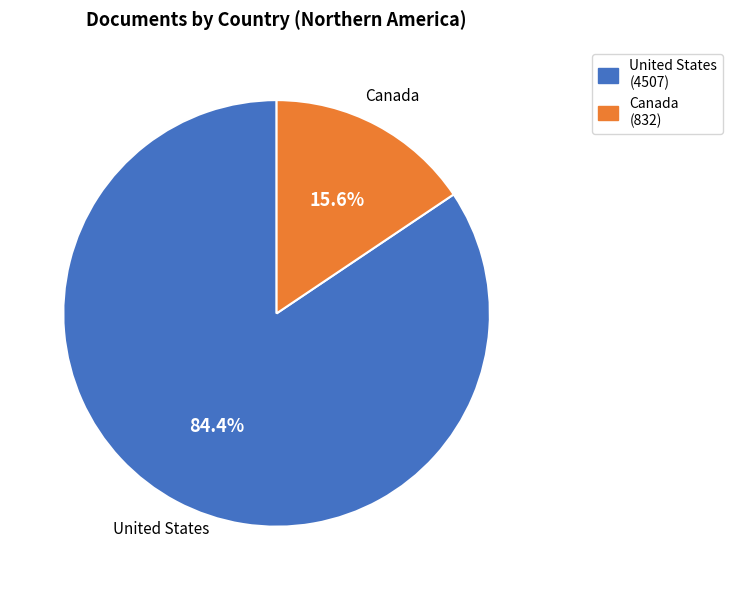

Approximately how many times larger is the value at Canada compared to United States?

0.2